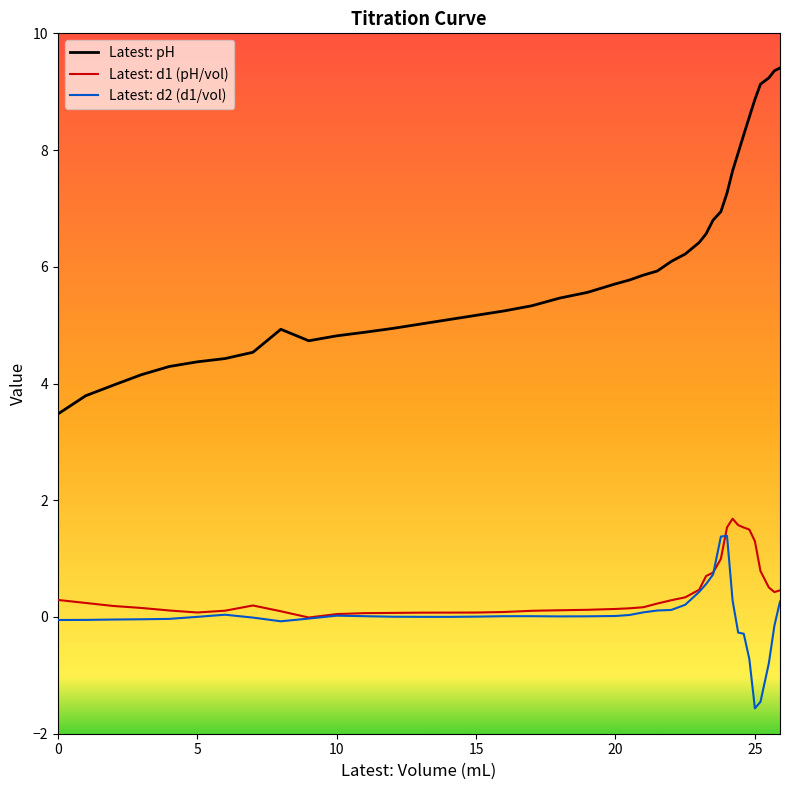

True or false: Latest: d2 (d1/vol) and Latest: pH cross at least once.

False